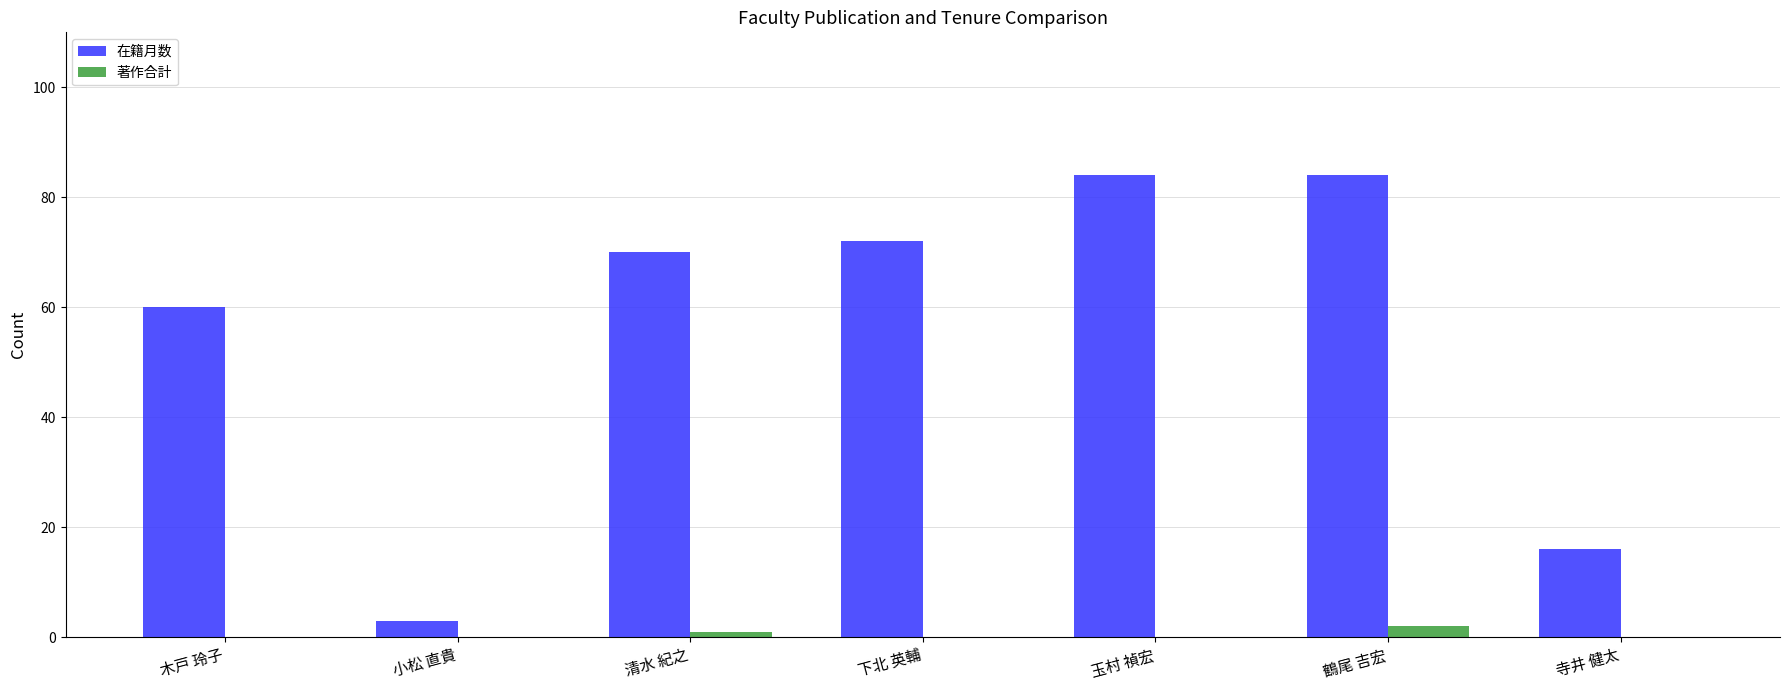

What is the sum of all 著作合計 values?

3